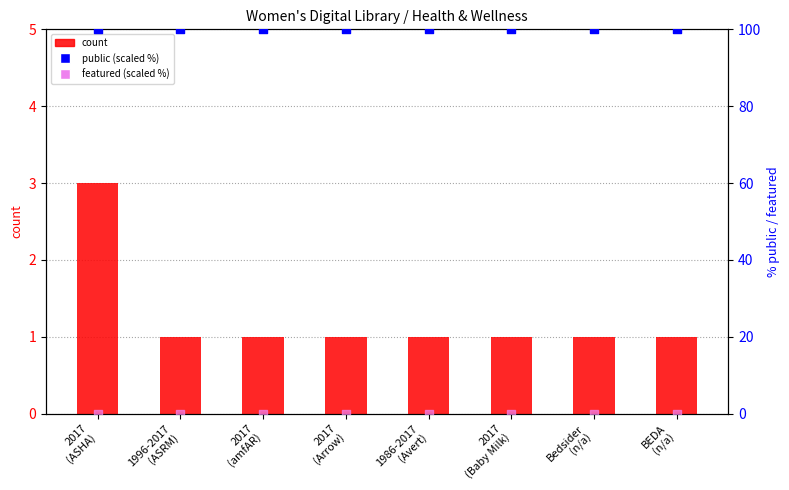

At which category is the sum across all series the highest?

2017
(ASHA)